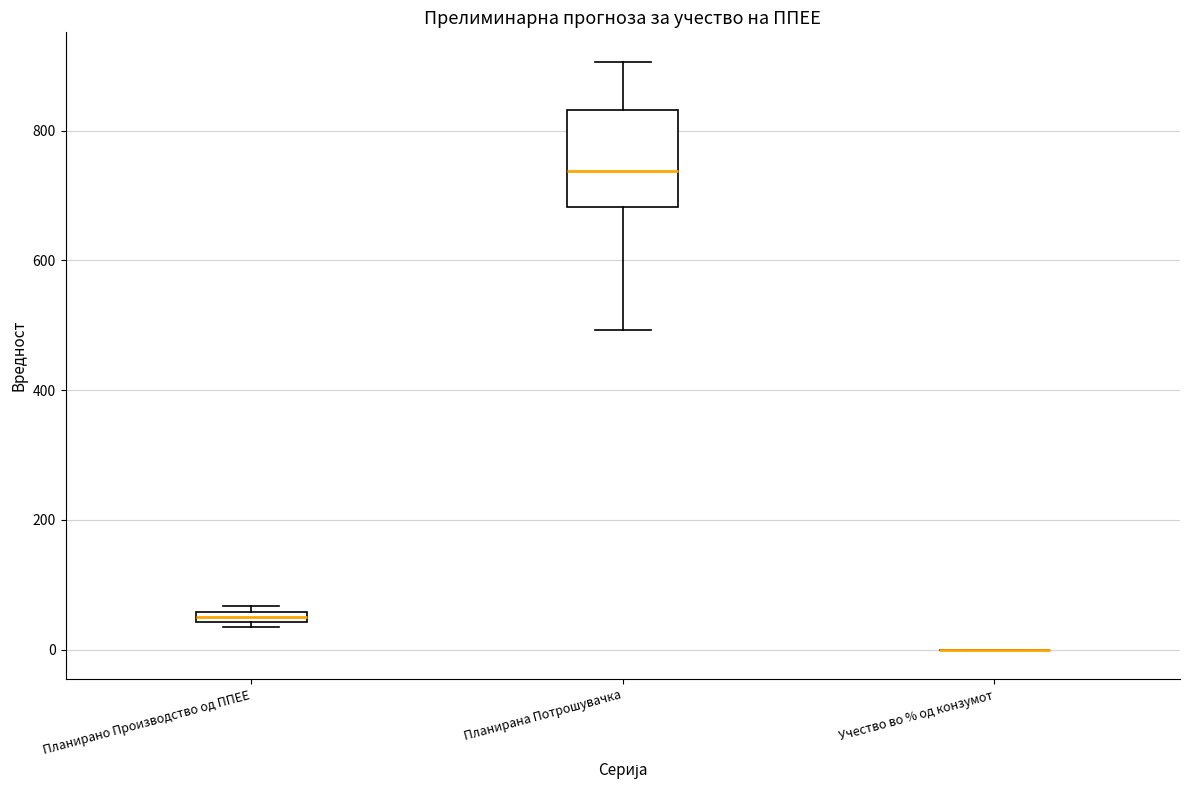

Comparing the boxes themselves (not the whiskers), which one is the tallest?

Планирана Потрошувачка